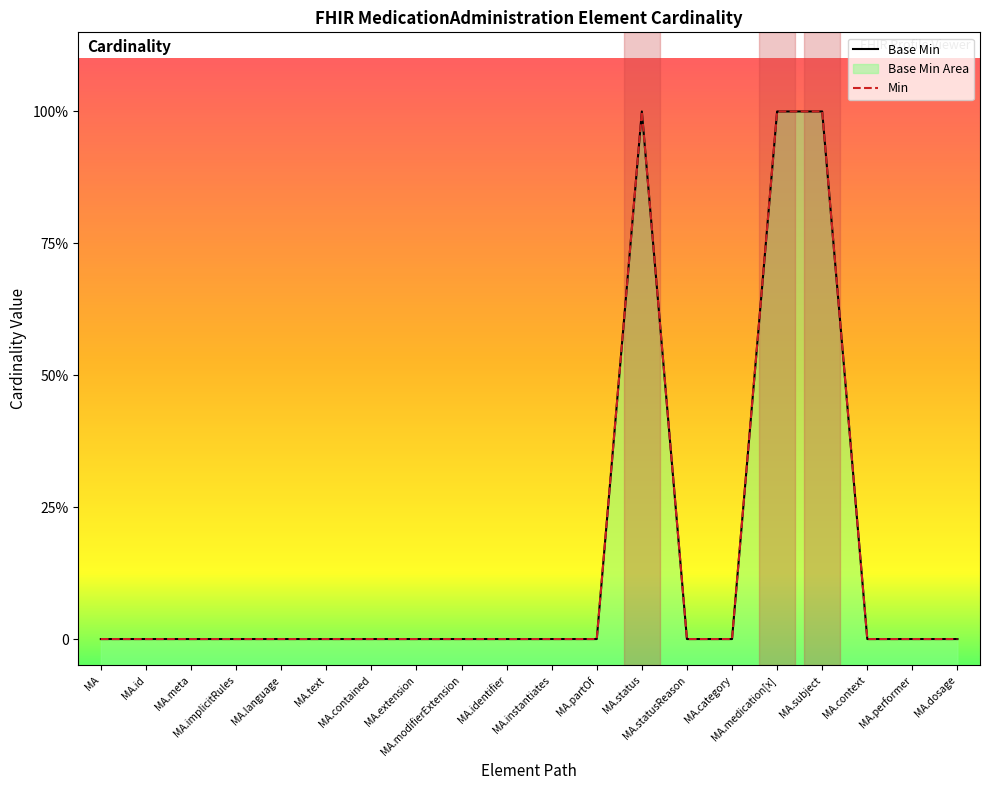

In Base Min, how many points are higher than both neighbors (excluding endpoints)?

1